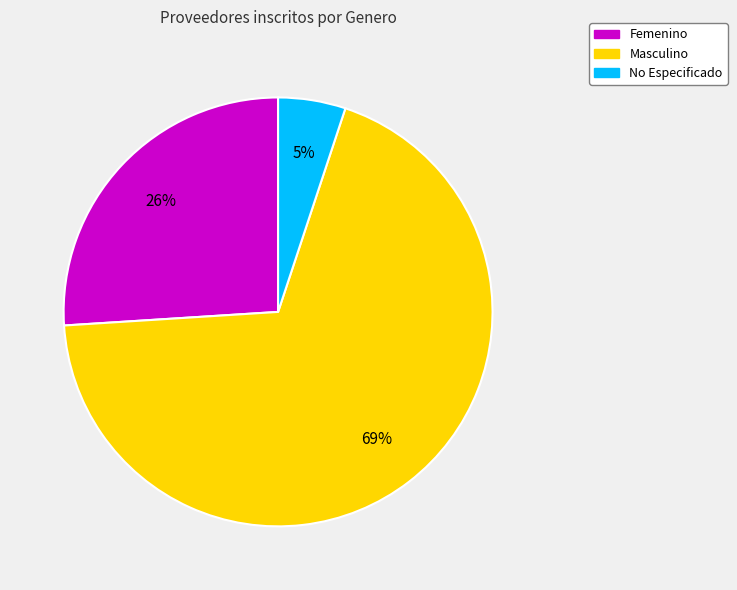

Rank the categories by value from lowest to highest.

No Especificado, Femenino, Masculino